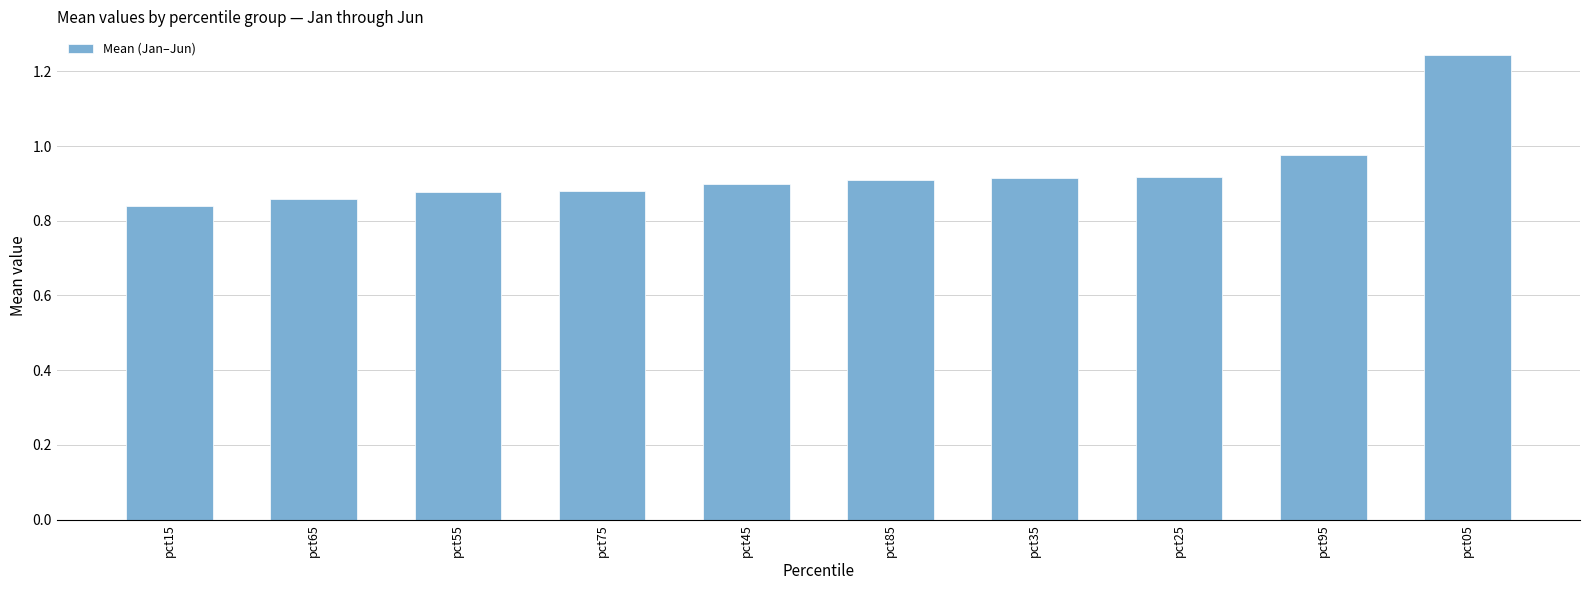

At which label is the value closest to 1?

pct95